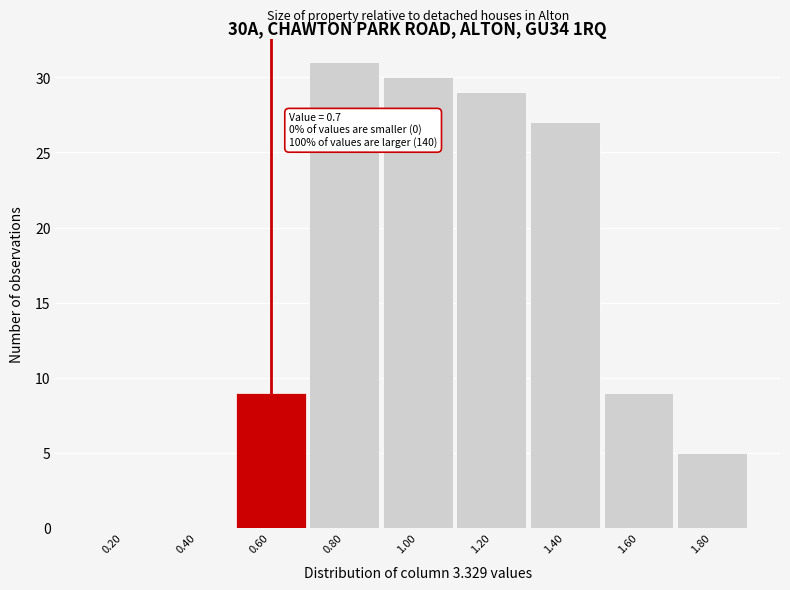

Reading left to right, list all the values displayed in this chart.

0.20=0	0.40=0	0.60=9	0.80=31	1.00=30	1.20=29	1.40=27	1.60=9	1.80=5